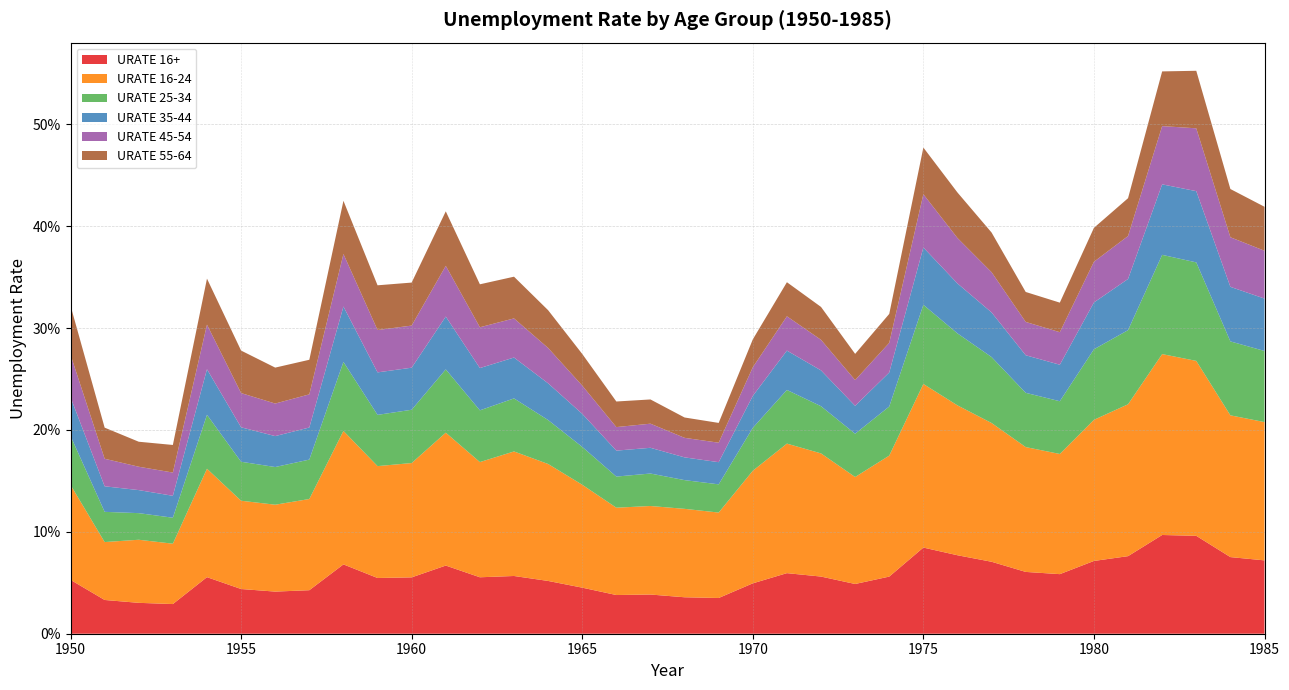

Reading right to left, what are all the values shown in this chart?

URATE 16+: 1985=0.1	1984=0.1	1983=0.1	1982=0.1	1981=0.1	1980=0.1	1979=0.1	1978=0.1	1977=0.1	1976=0.1	1975=0.1	1974=0.1	1973=0.0	1972=0.1	1971=0.1	1970=0.0	1969=0.0	1968=0.0	1967=0.0	1966=0.0	1965=0.0	1964=0.1	1963=0.1	1962=0.1	1961=0.1	1960=0.1	1959=0.1	1958=0.1	1957=0.0	1956=0.0	1955=0.0	1954=0.1	1953=0.0	1952=0.0	1951=0.0	1950=0.1
URATE 16-24: 1985=0.1	1984=0.1	1983=0.2	1982=0.2	1981=0.1	1980=0.1	1979=0.1	1978=0.1	1977=0.1	1976=0.1	1975=0.2	1974=0.1	1973=0.1	1972=0.1	1971=0.1	1970=0.1	1969=0.1	1968=0.1	1967=0.1	1966=0.1	1965=0.1	1964=0.1	1963=0.1	1962=0.1	1961=0.1	1960=0.1	1959=0.1	1958=0.1	1957=0.1	1956=0.1	1955=0.1	1954=0.1	1953=0.1	1952=0.1	1951=0.1	1950=0.1
URATE 25-34: 1985=0.1	1984=0.1	1983=0.1	1982=0.1	1981=0.1	1980=0.1	1979=0.1	1978=0.1	1977=0.1	1976=0.1	1975=0.1	1974=0.0	1973=0.0	1972=0.0	1971=0.1	1970=0.0	1969=0.0	1968=0.0	1967=0.0	1966=0.0	1965=0.0	1964=0.0	1963=0.1	1962=0.1	1961=0.1	1960=0.1	1959=0.1	1958=0.1	1957=0.0	1956=0.0	1955=0.0	1954=0.1	1953=0.0	1952=0.0	1951=0.0	1950=0.0
URATE 35-44: 1985=0.1	1984=0.1	1983=0.1	1982=0.1	1981=0.1	1980=0.0	1979=0.0	1978=0.0	1977=0.0	1976=0.0	1975=0.1	1974=0.0	1973=0.0	1972=0.0	1971=0.0	1970=0.0	1969=0.0	1968=0.0	1967=0.0	1966=0.0	1965=0.0	1964=0.0	1963=0.0	1962=0.0	1961=0.1	1960=0.0	1959=0.0	1958=0.1	1957=0.0	1956=0.0	1955=0.0	1954=0.0	1953=0.0	1952=0.0	1951=0.0	1950=0.0
URATE 45-54: 1985=0.0	1984=0.0	1983=0.1	1982=0.1	1981=0.0	1980=0.0	1979=0.0	1978=0.0	1977=0.0	1976=0.0	1975=0.1	1974=0.0	1973=0.0	1972=0.0	1971=0.0	1970=0.0	1969=0.0	1968=0.0	1967=0.0	1966=0.0	1965=0.0	1964=0.0	1963=0.0	1962=0.0	1961=0.0	1960=0.0	1959=0.0	1958=0.1	1957=0.0	1956=0.0	1955=0.0	1954=0.0	1953=0.0	1952=0.0	1951=0.0	1950=0.0
URATE 55-64: 1985=0.0	1984=0.0	1983=0.1	1982=0.1	1981=0.0	1980=0.0	1979=0.0	1978=0.0	1977=0.0	1976=0.0	1975=0.0	1974=0.0	1973=0.0	1972=0.0	1971=0.0	1970=0.0	1969=0.0	1968=0.0	1967=0.0	1966=0.0	1965=0.0	1964=0.0	1963=0.0	1962=0.0	1961=0.1	1960=0.0	1959=0.0	1958=0.1	1957=0.0	1956=0.0	1955=0.0	1954=0.0	1953=0.0	1952=0.0	1951=0.0	1950=0.0